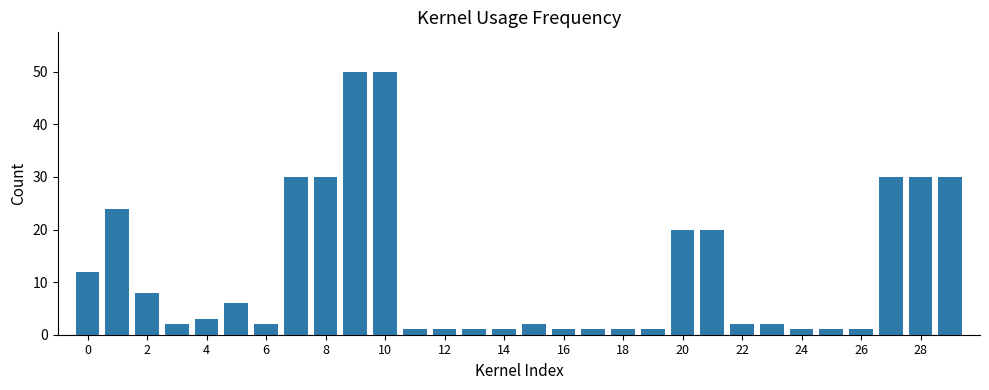

What is the difference between the maximum and second lowest values?

49